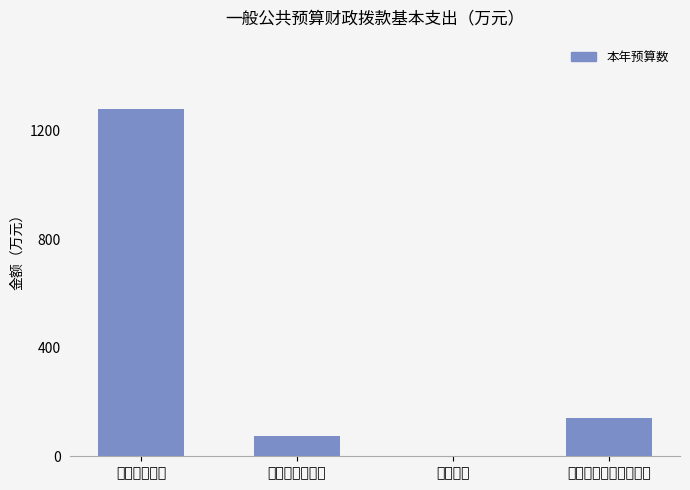

Read the value at 离退休费.

2.3